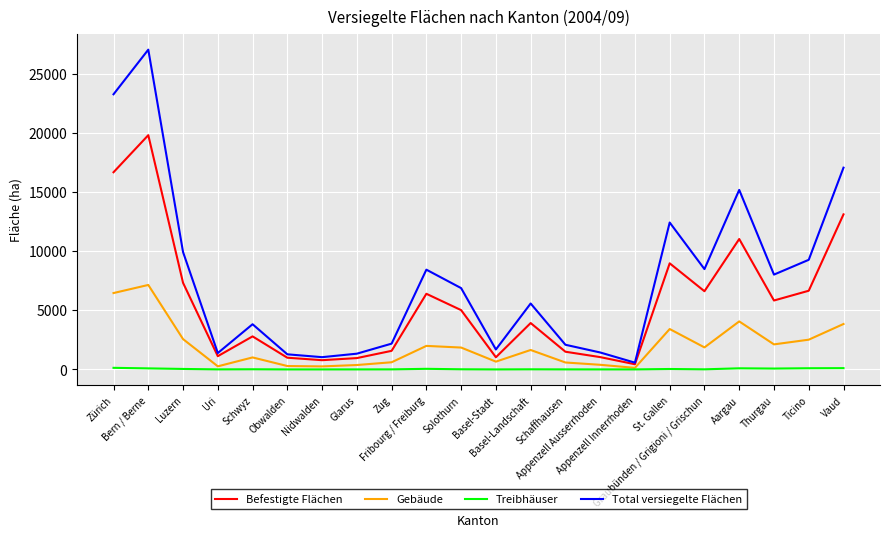

What is the difference between the highest and lowest values at St. Gallen?

12385